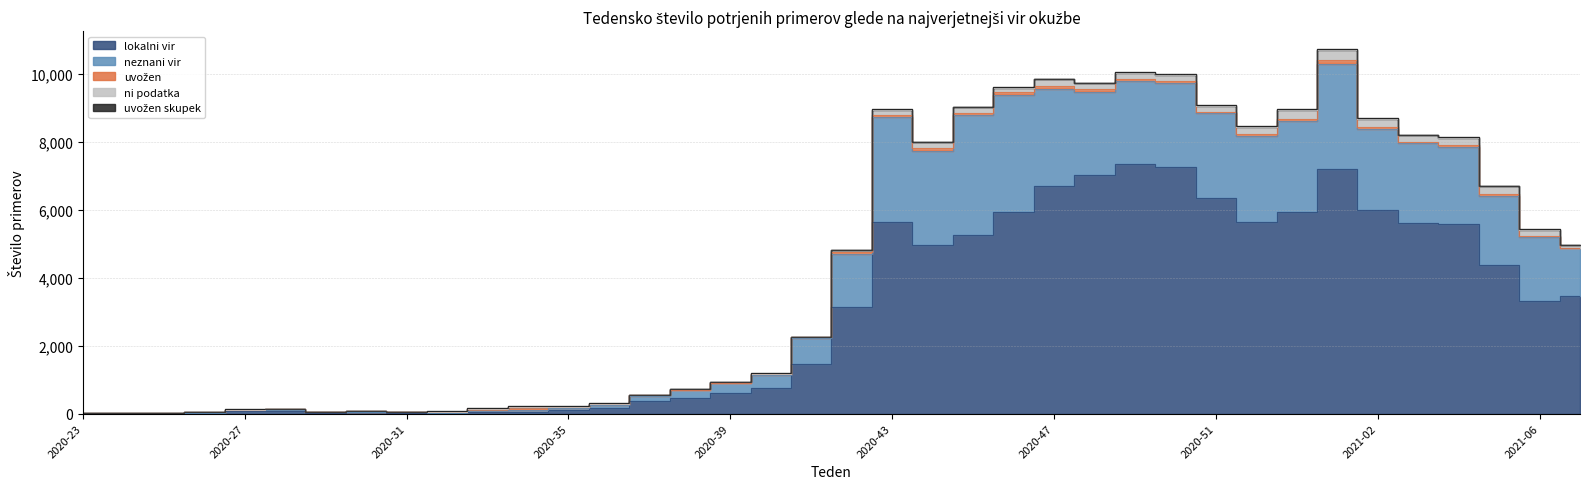

List the series in order of their peak value, lowest first.

uvožen skupek, uvožen, ni podatka, neznani vir, lokalni vir